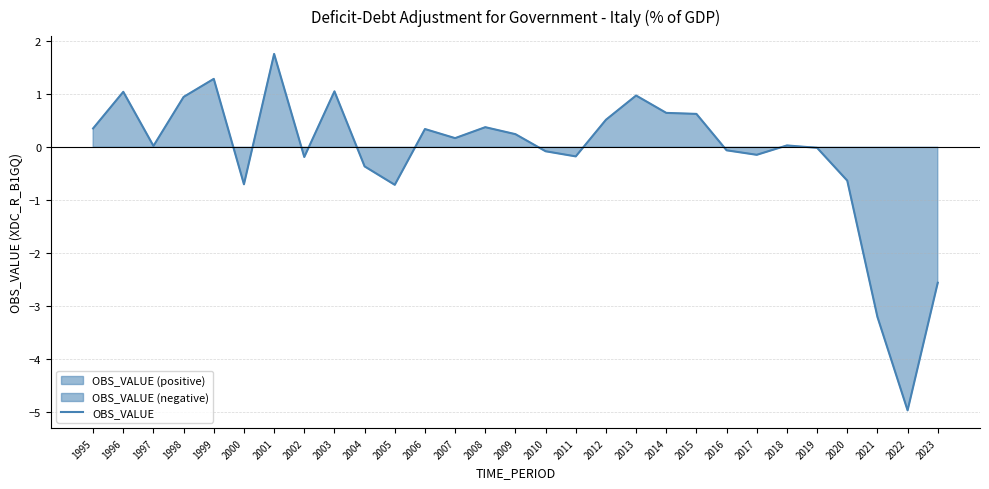

Rank the categories by value from lowest to highest.

2022, 2021, 2023, 2005, 2000, 2020, 2004, 2002, 2011, 2017, 2010, 2016, 2019, 1997, 2018, 2007, 2009, 2006, 1995, 2008, 2012, 2015, 2014, 1998, 2013, 1996, 2003, 1999, 2001